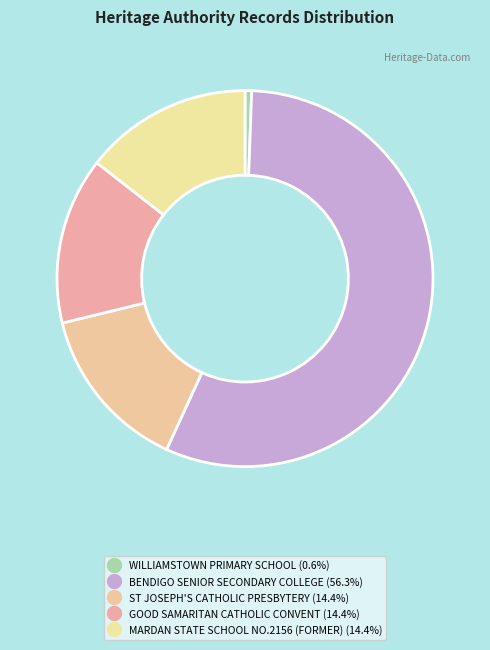

True or false: GOOD SAMARITAN CATHOLIC CONVENT accounts for 1% of the total.

False